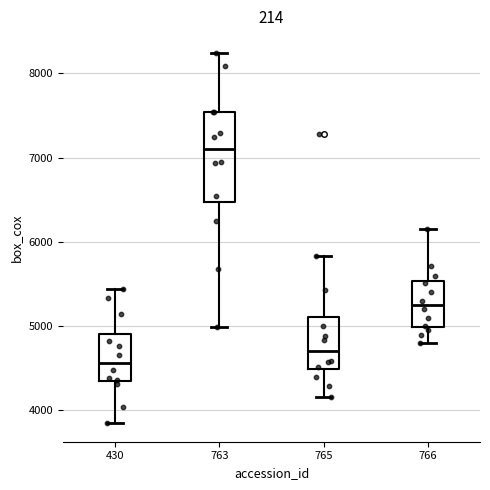

Comparing the boxes themselves (not the whiskers), which one is the tallest?

763